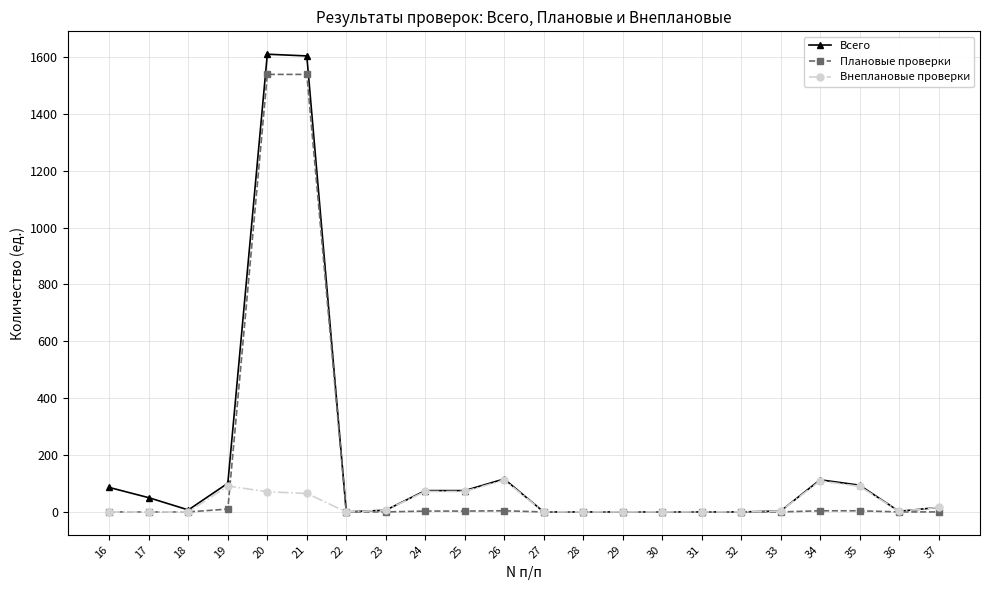

True or false: Плановые проверки has a value of 3 at 25.

True